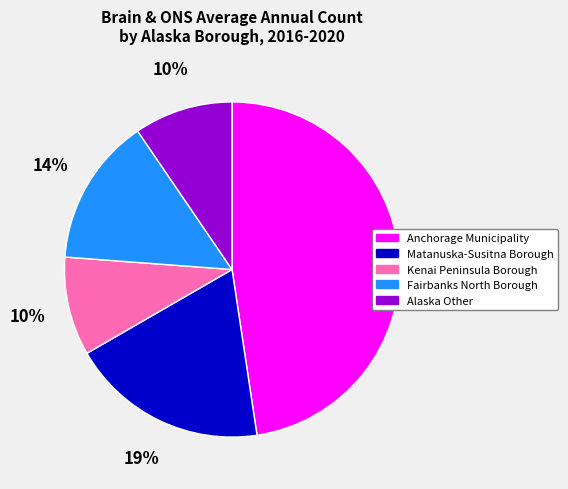

Which has a higher value, Anchorage Municipality or Matanuska-Susitna Borough?

Anchorage Municipality